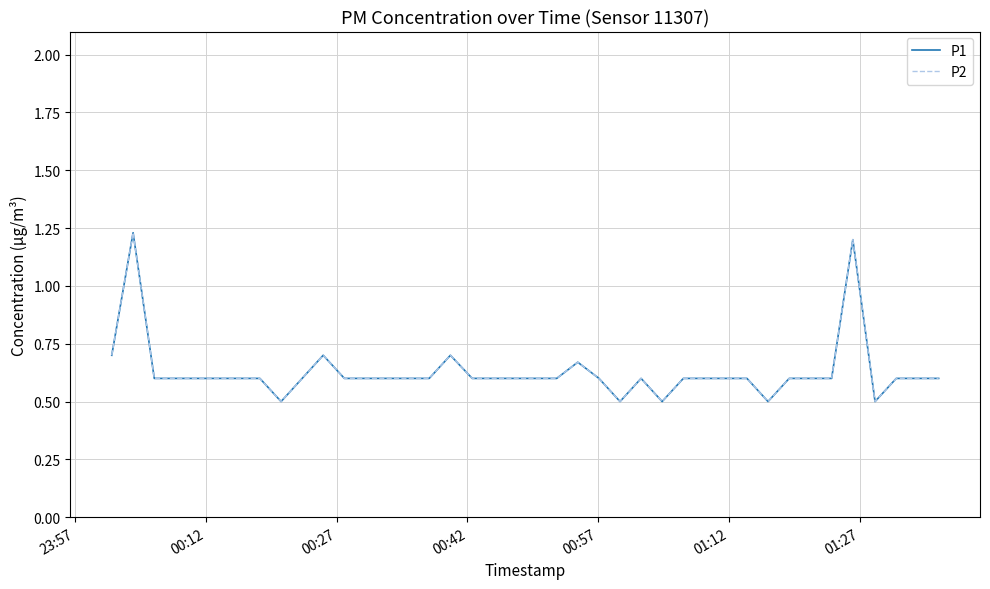

In P1, how many points are lower than both neighbors (excluding endpoints)?

5